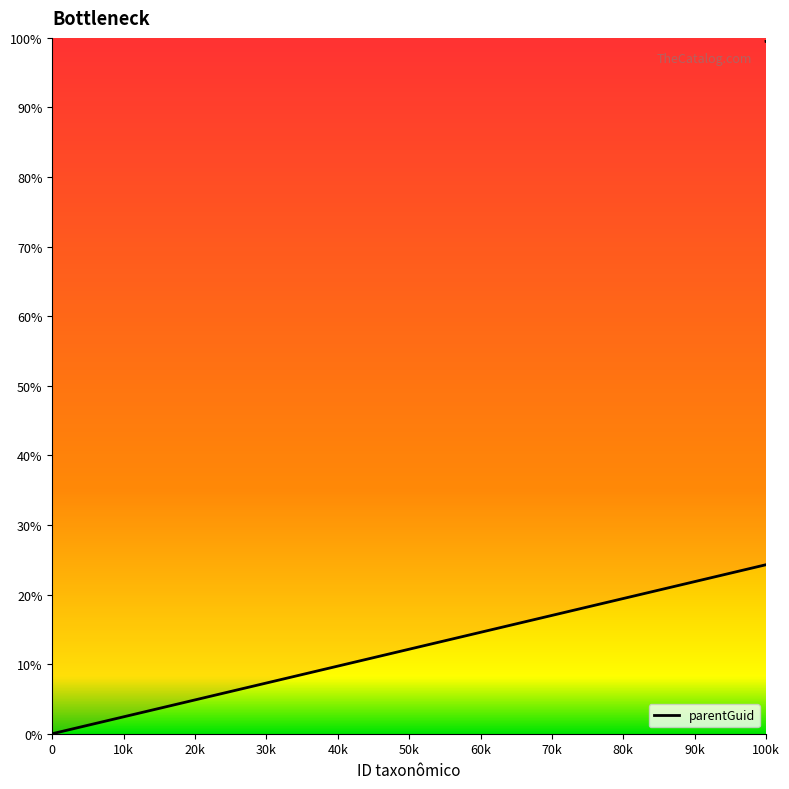

Does the chart display data point markers on the line(s)?

No